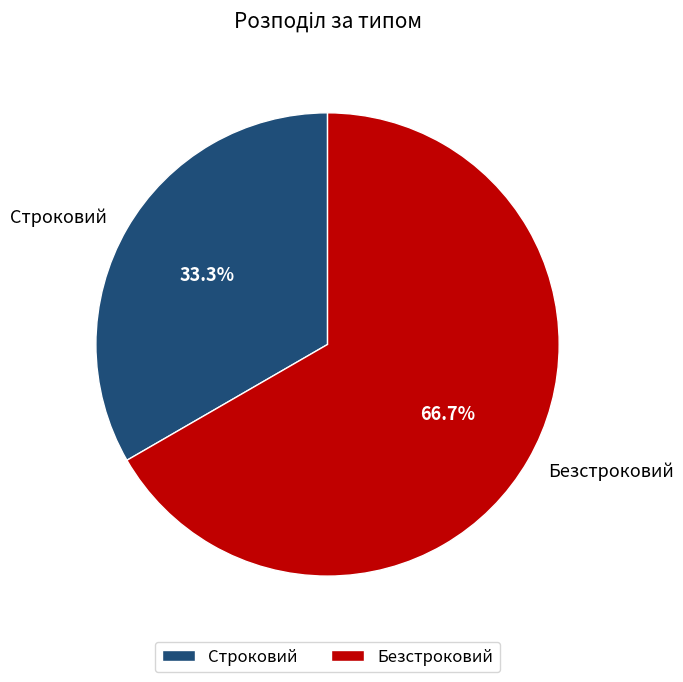

Do Строковий and Безстроковий together represent more than half of the pie?

Yes